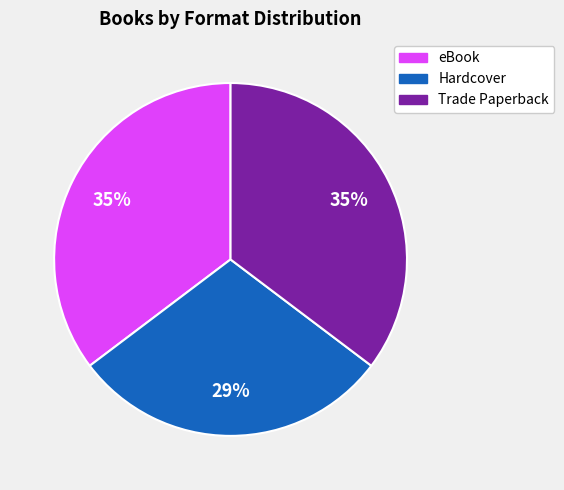

To the nearest percent, what is the difference between the largest and smallest slice percentages?

6%